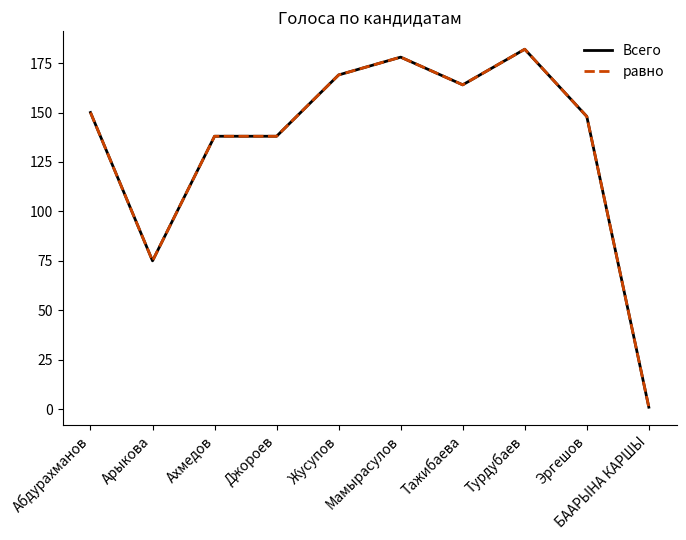

Where is the first local maximum for Всего?

Мамырасулов